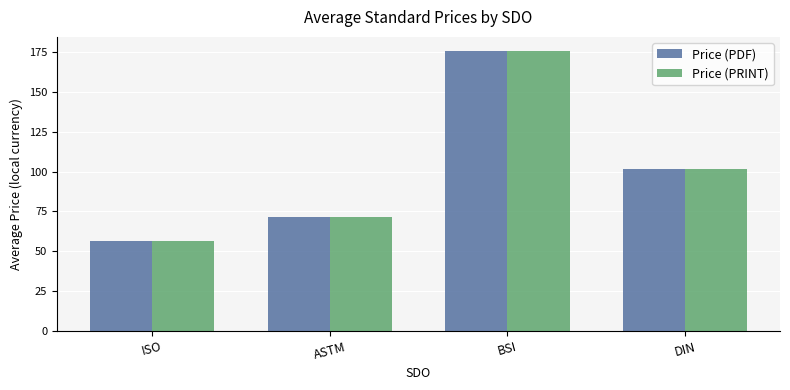

How many values in the Price (PDF) series exceed 101?

2